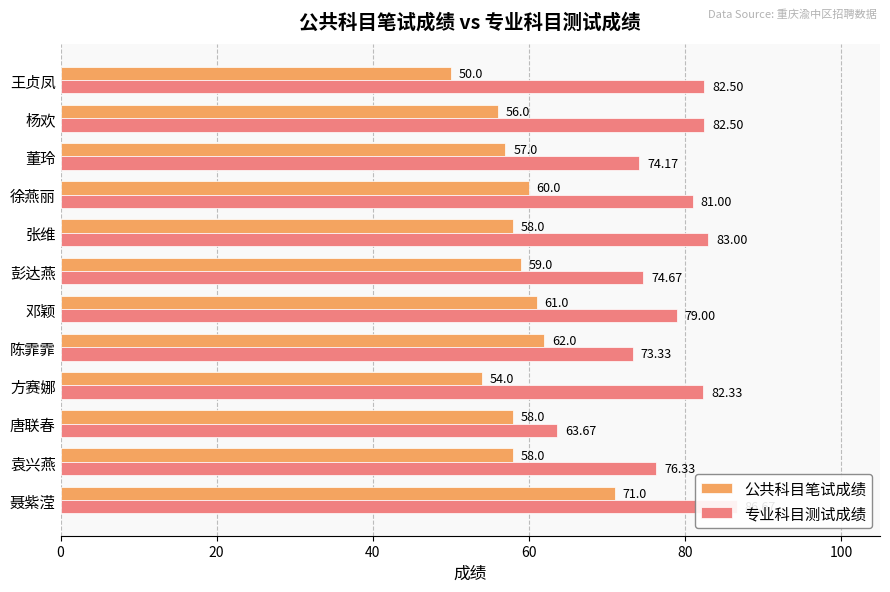

What is the average value of the 公共科目笔试成绩 series?

58.7